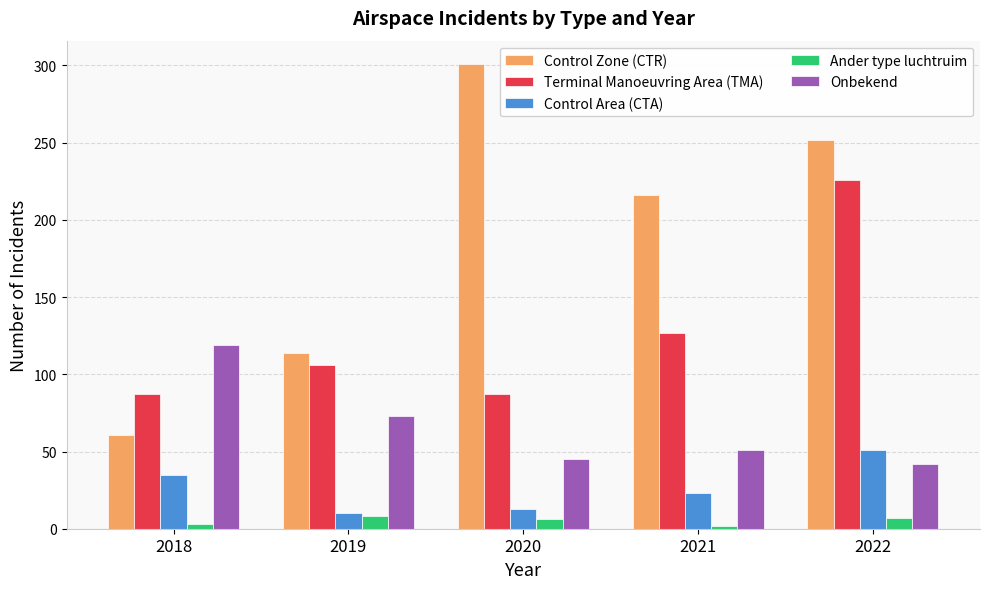

Which category has the lowest value in the Onbekend series?

2022